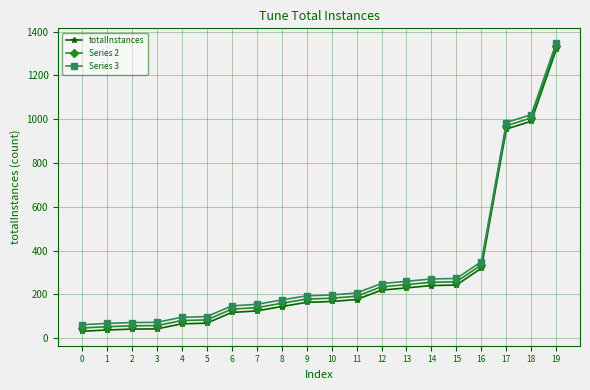

True or false: Series 2 has a value of 57 at 2.

True